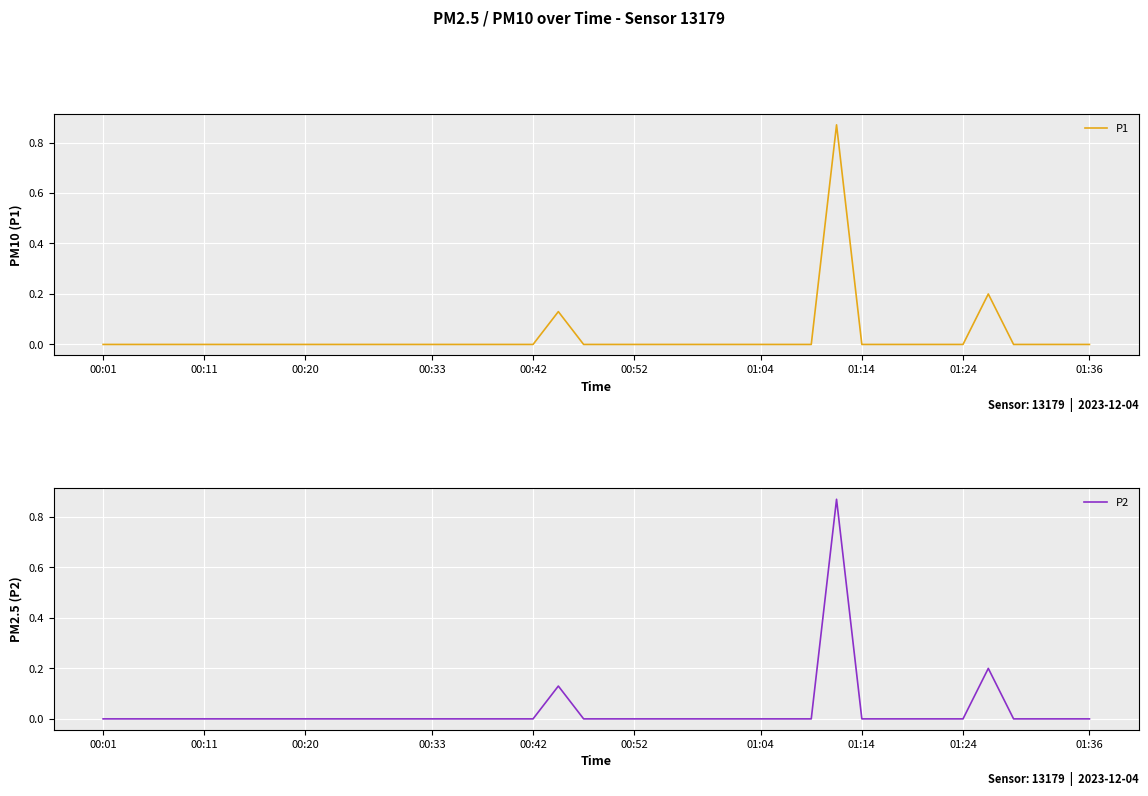

Which has a higher value, 00:11 or 17?

00:11